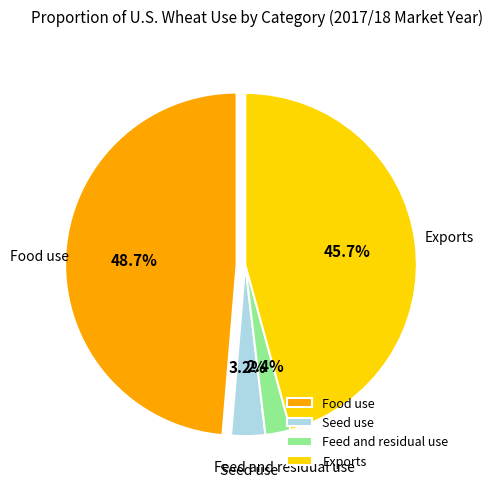

Is it true that Feed and residual use is 2% of the pie?

True